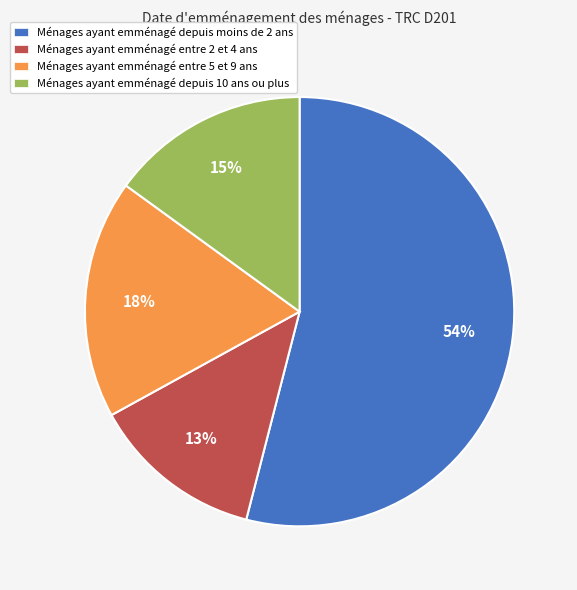

Do Ménages ayant emménagé entre 2 et 4 ans and Ménages ayant emménagé depuis 10 ans ou plus together represent more than half of the pie?

No